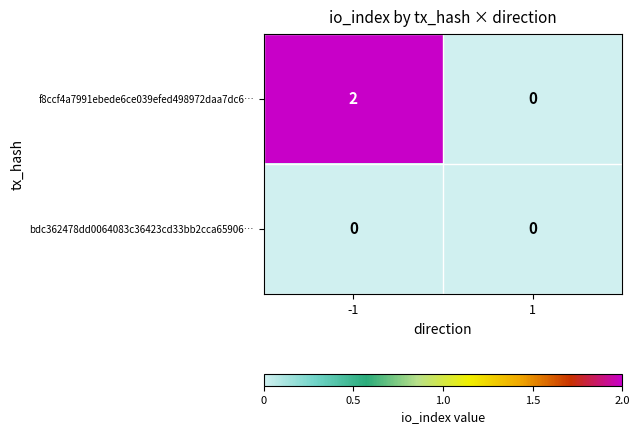

The value of bdc362478dd0064083c36423cd33bb2cca65906… at 1 is 0. True or false?

True